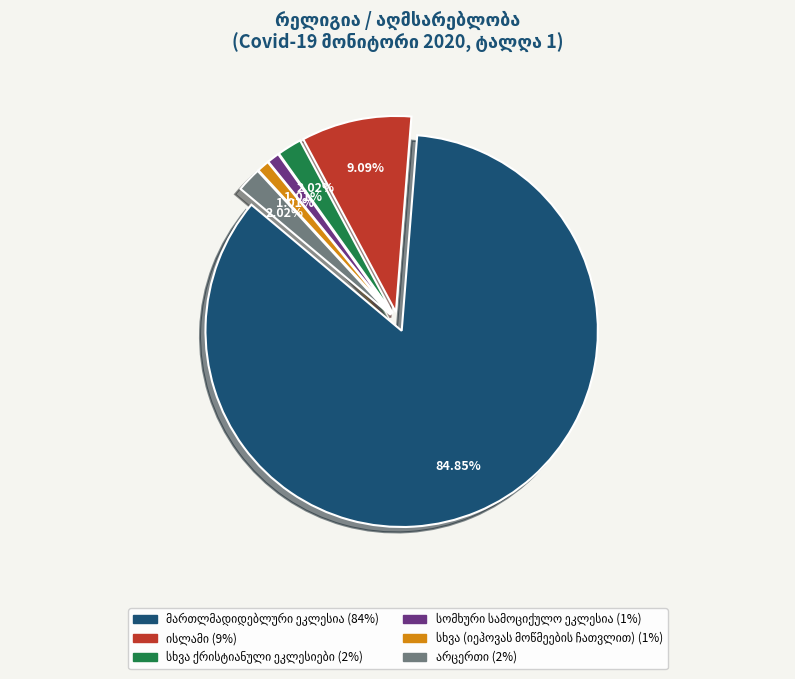

How many segments does this pie chart have?

6